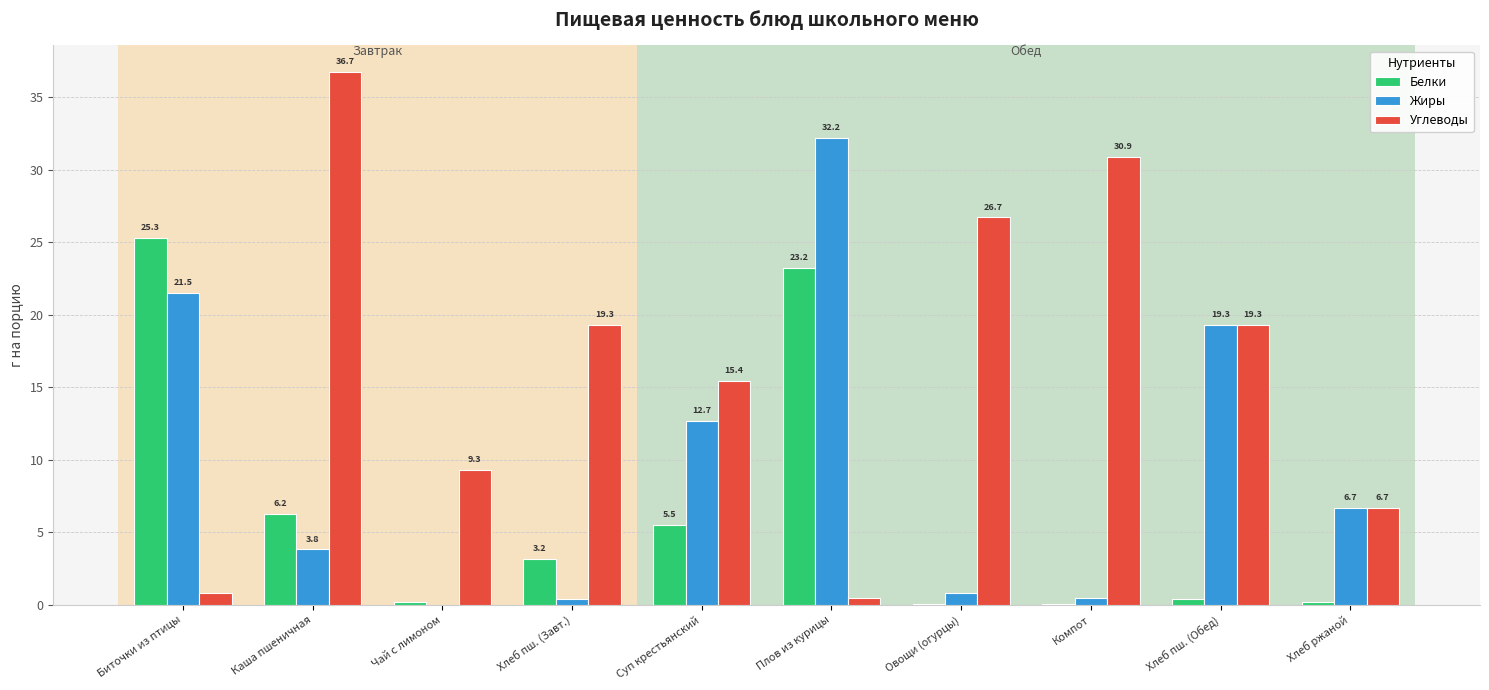

Is the value of Белки at Хлеб пш. (Обед) greater than the value of Жиры at Чай с лимоном?

Yes